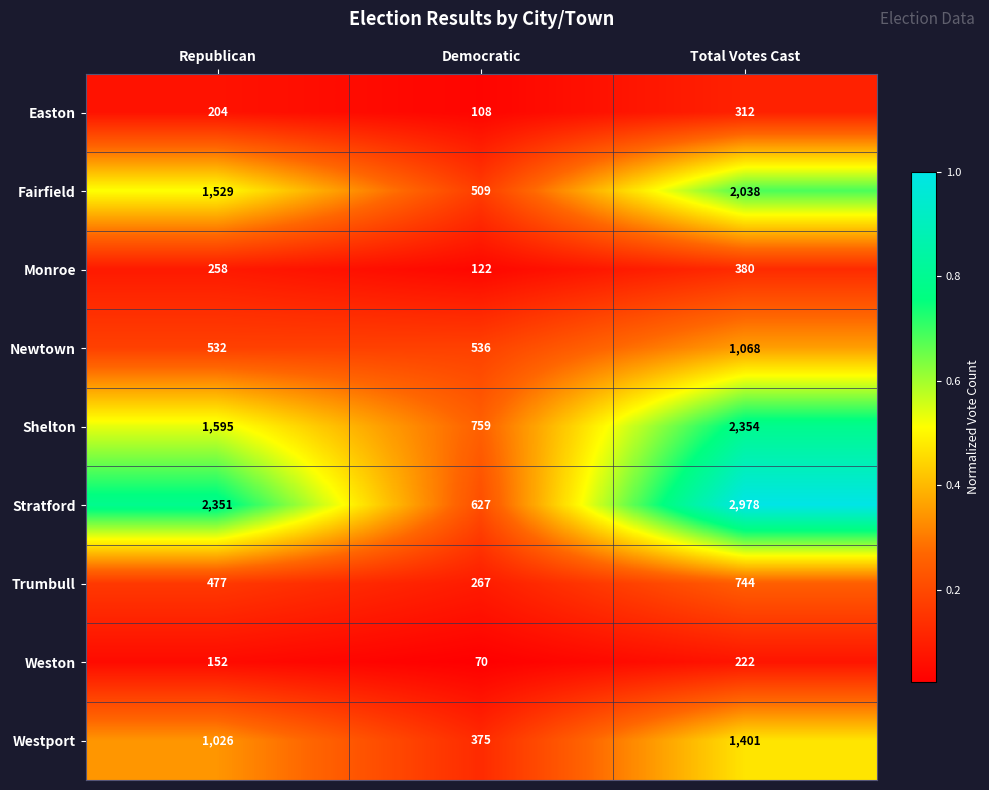

Reading left to right, list all the values displayed in this chart.

Easton: 204	108	312
Fairfield: 1529	509	2038
Monroe: 258	122	380
Newtown: 532	536	1068
Shelton: 1595	759	2354
Stratford: 2351	627	2978
Trumbull: 477	267	744
Weston: 152	70	222
Westport: 1026	375	1401